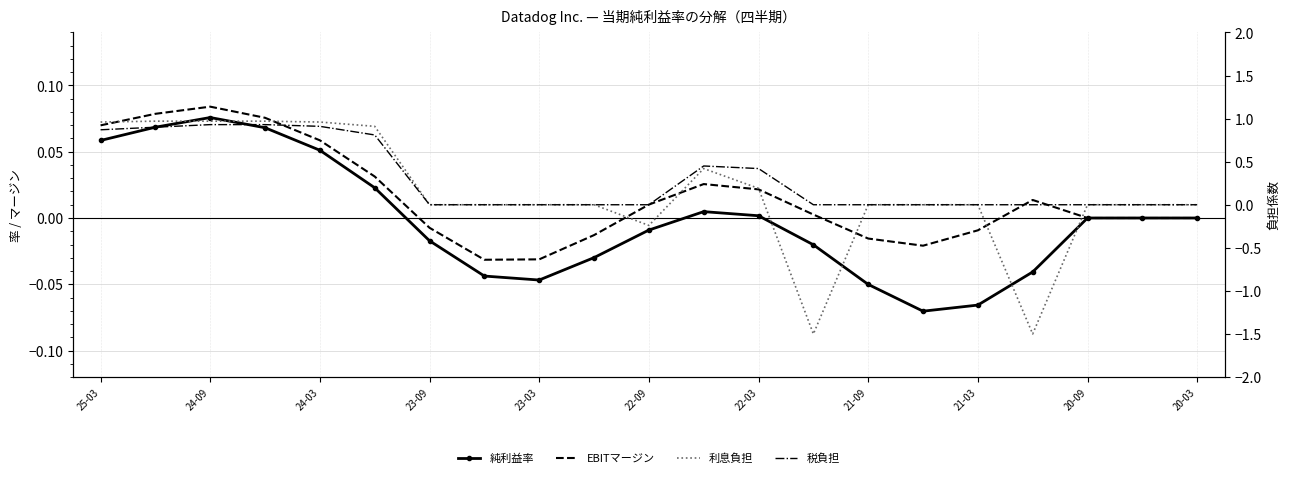

True or false: 純利益率 and EBITマージン cross at least once.

False